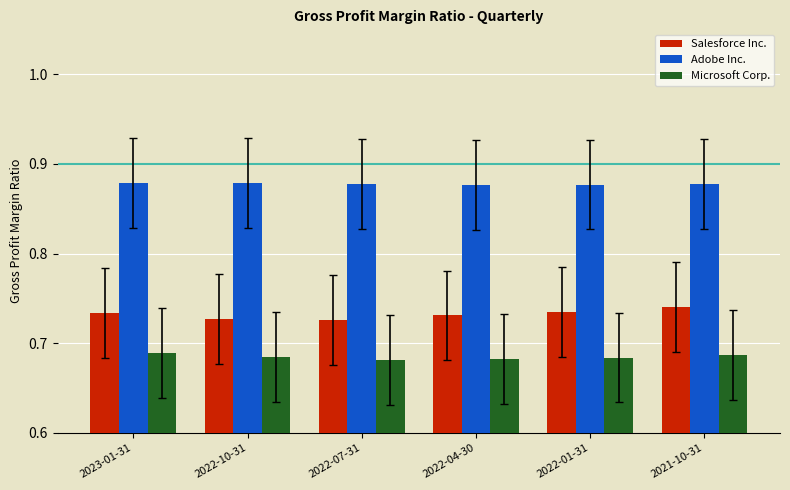

Which series has the largest total across all categories?

Adobe Inc.